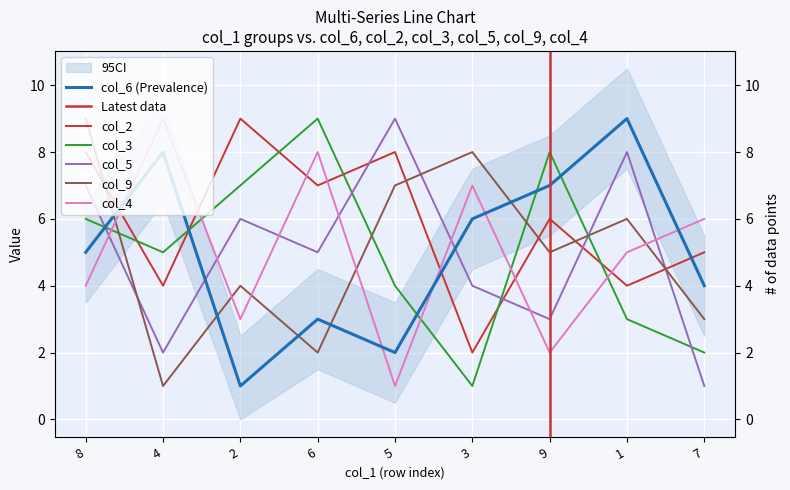

Which series ends up on top after the final intersection of col_6 and col_9?

col_6